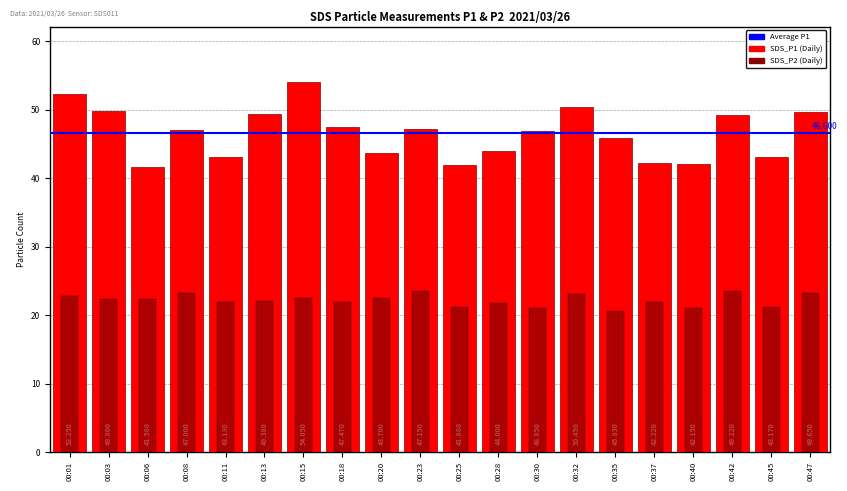

True or false: SDS_P2 has a value of 22.5 at 00:15.

True